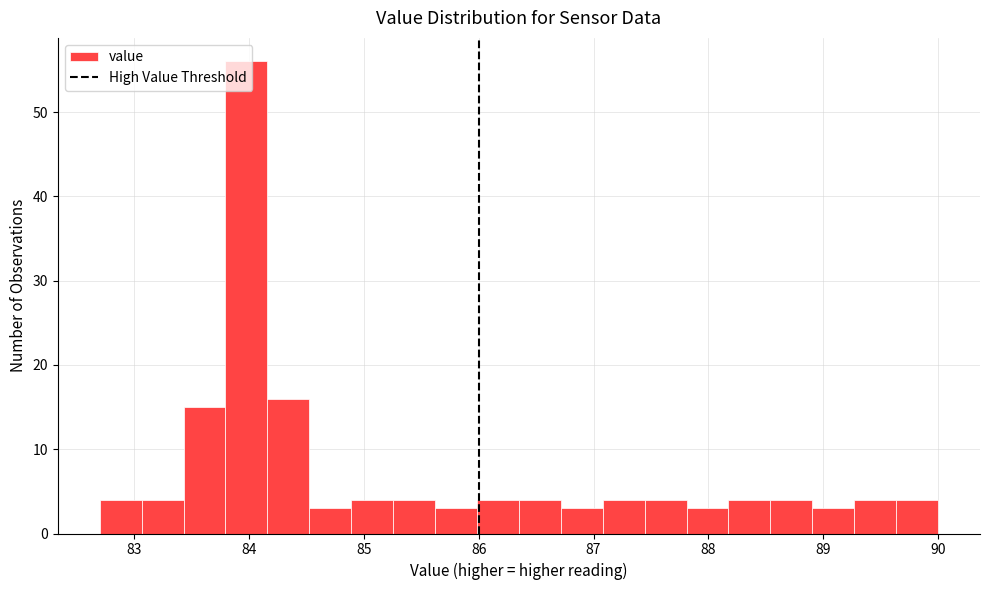

Read against the x-axis, roughly where is the centre of the tallest bar?

84.0